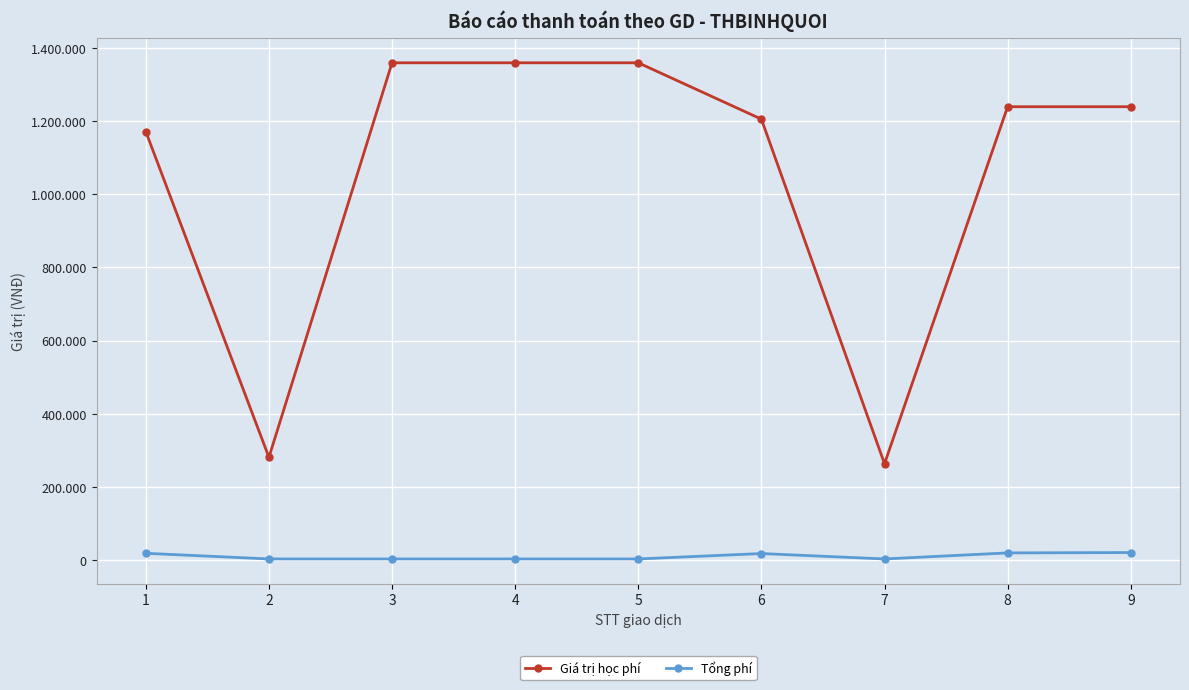

Where is Giá trị học phí nearest to the value 811250?

1